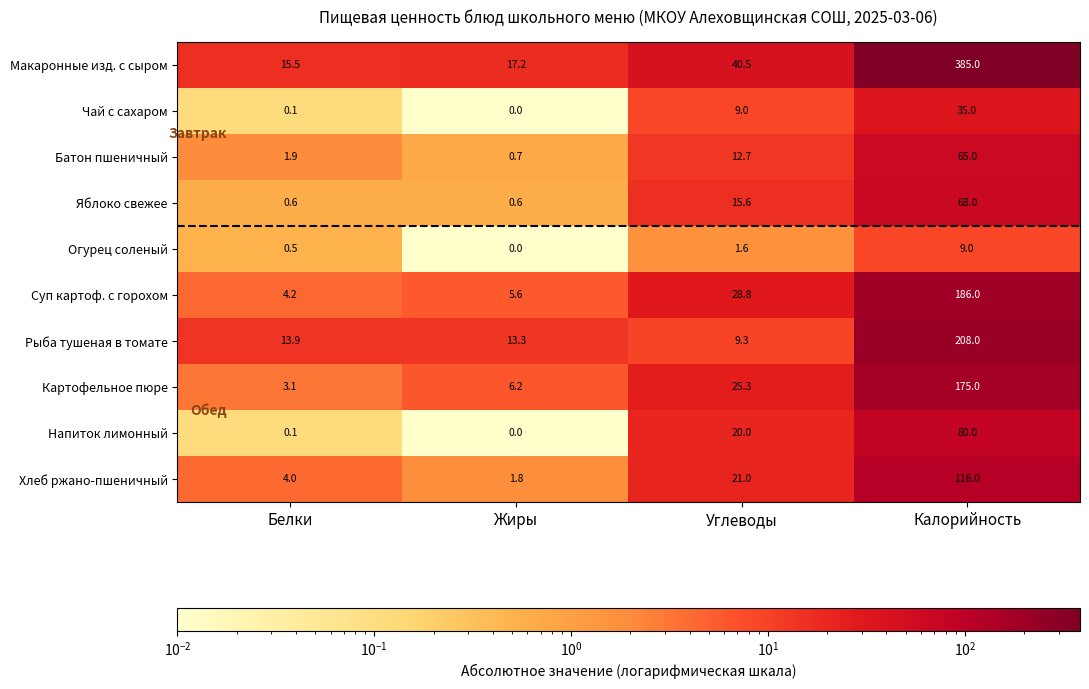

What is the approximate value of Рыба тушеная в томате at Углеводы?

9.3